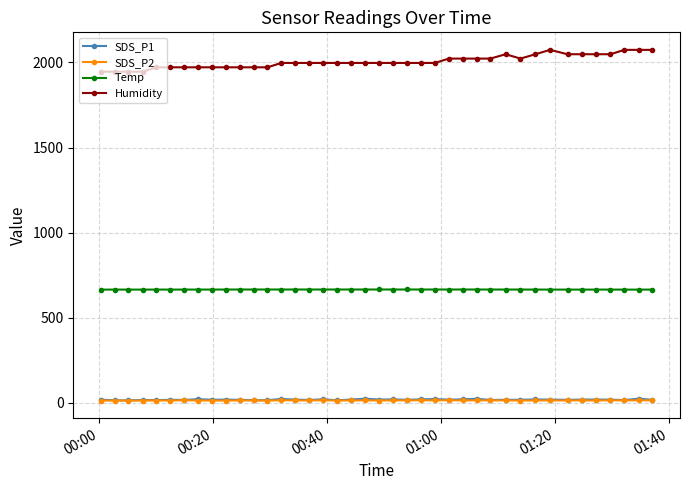

What is the lowest value of the SDS_P1 series?

15.3